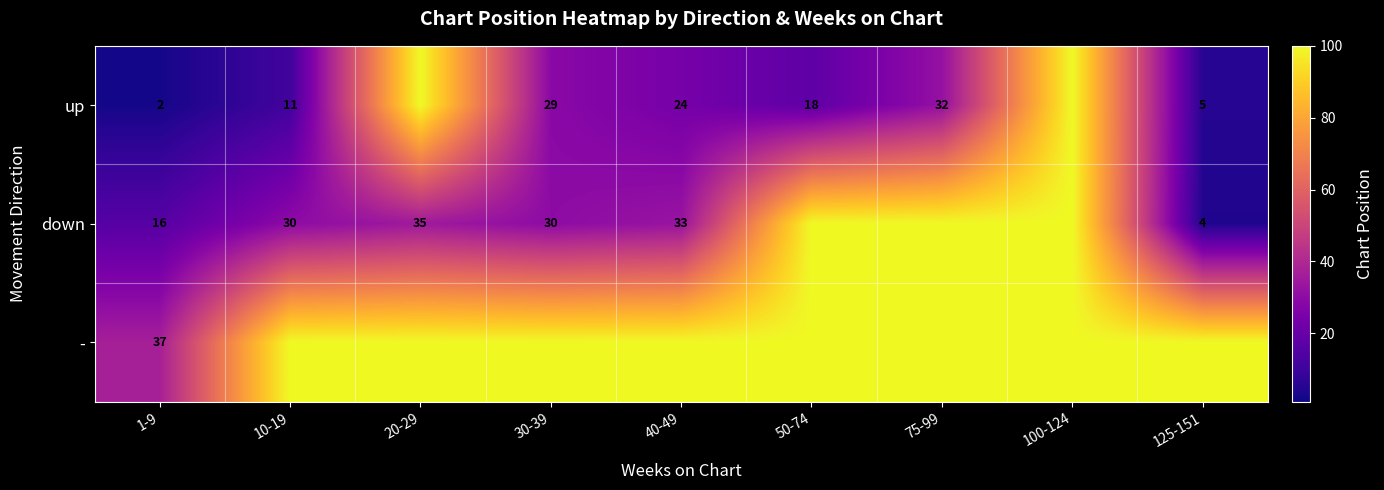

The down series shows 4 at 125-151. True or false?

True